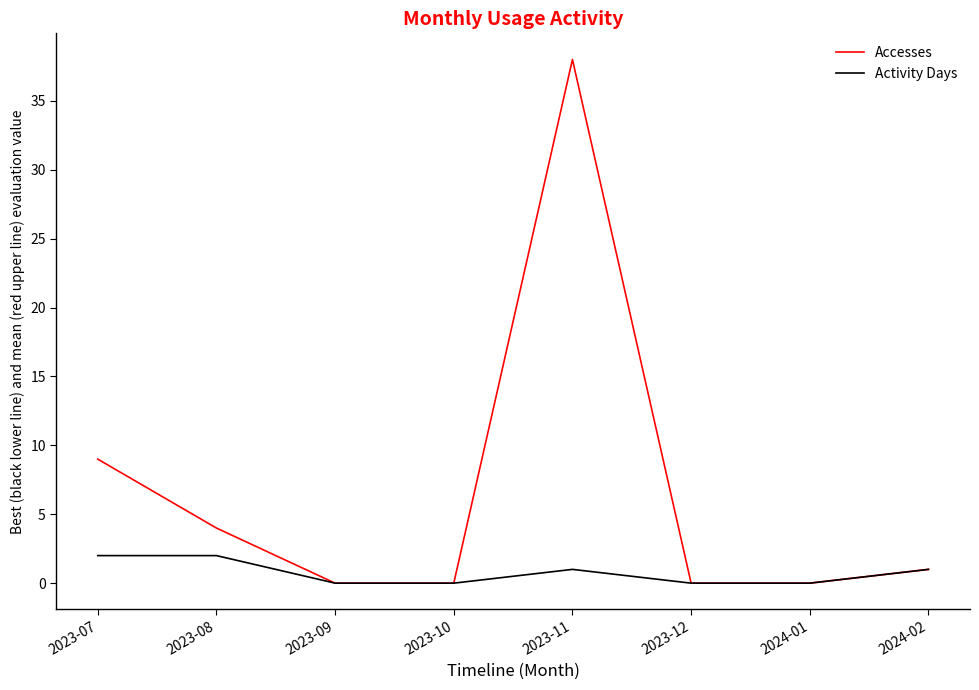

What is the sum of all Activity Days values?

6